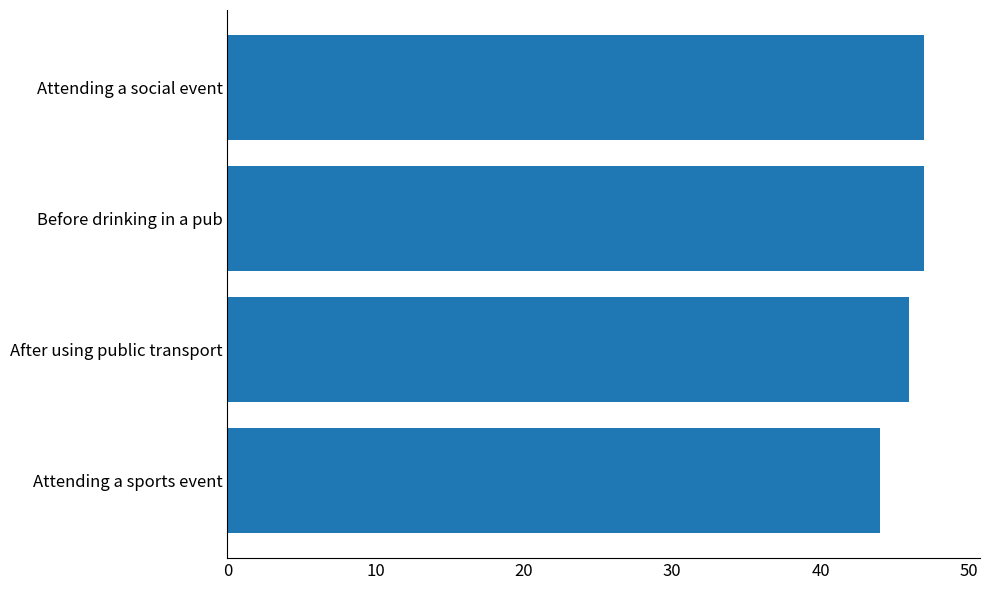

Is it true that the value at Attending a sports event is 44?

True